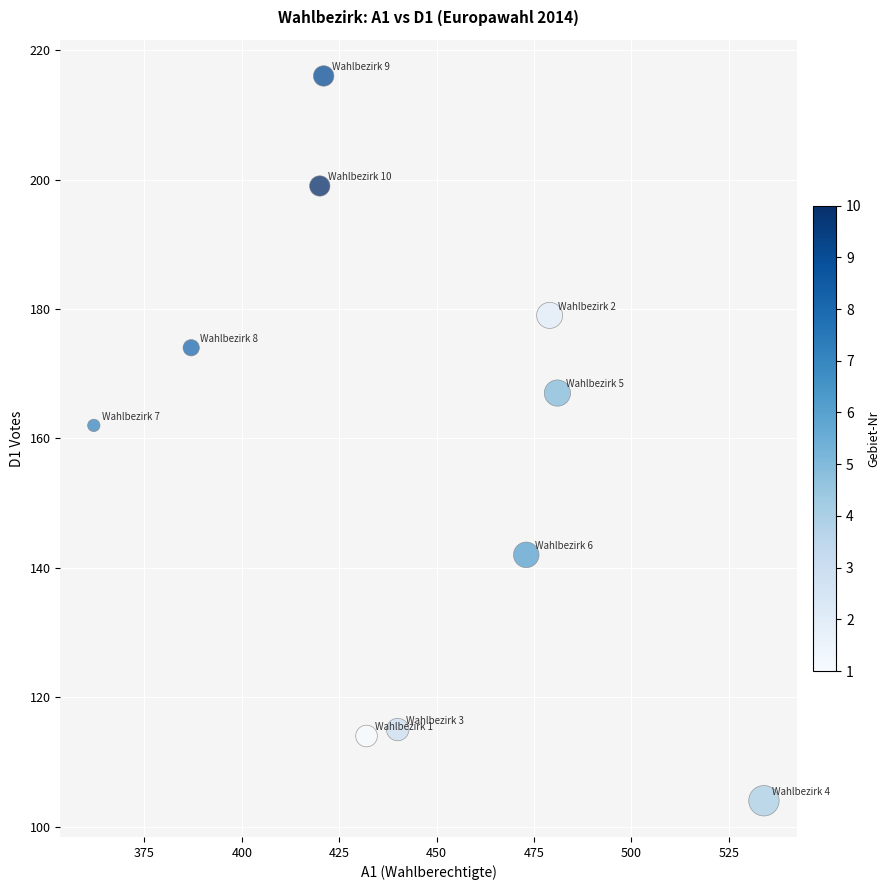

What is the average Y value?

157